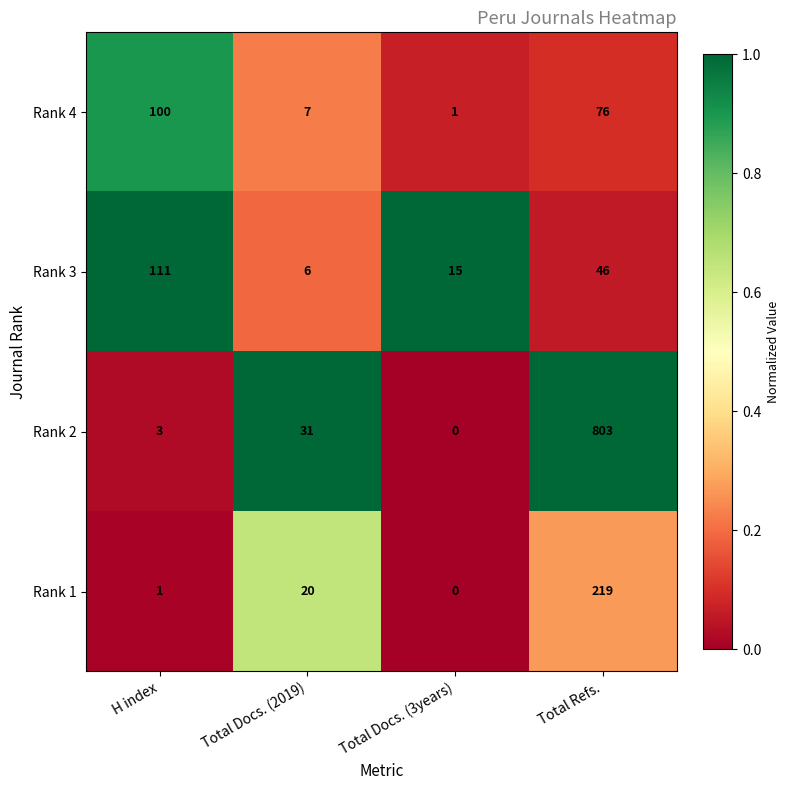

Count the number of categories in the chart.

4